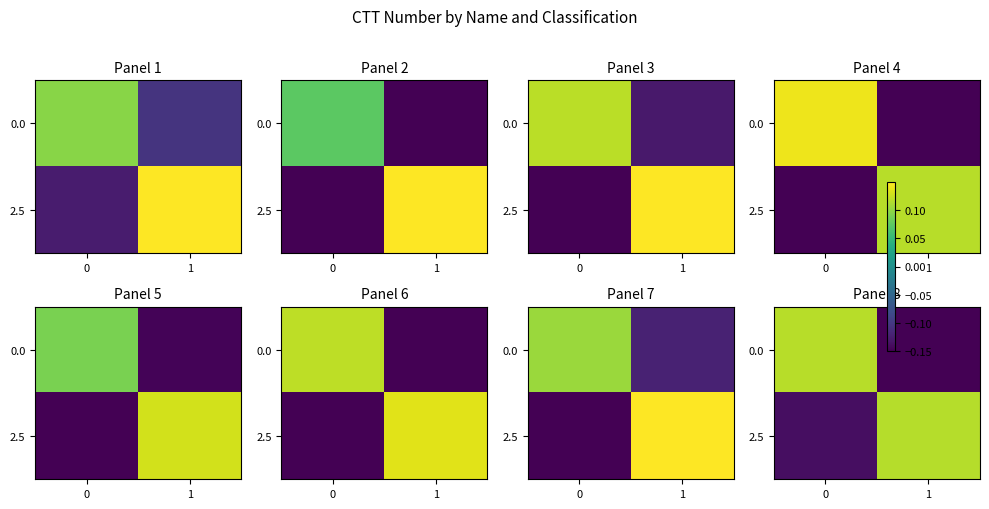

Count the 0.0 values in the range 0 to 1.

1